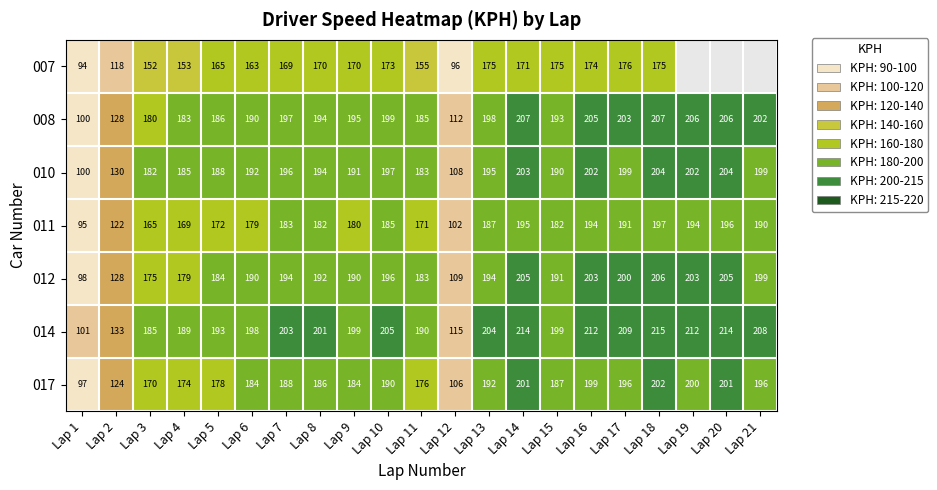

At Lap 13, list the series in order from largest to smallest.

014, 008, 010, 012, 017, 011, 007